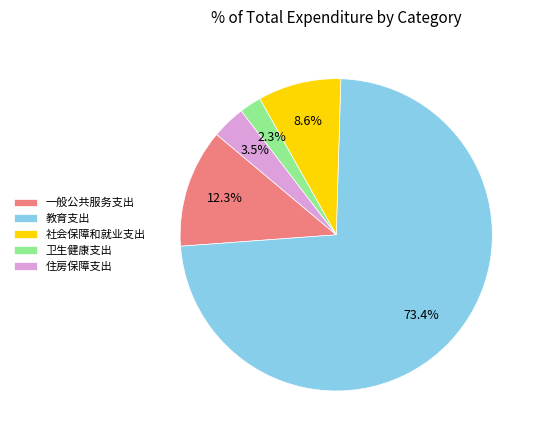

Is it true that 社会保障和就业支出 is 14% of the pie?

False